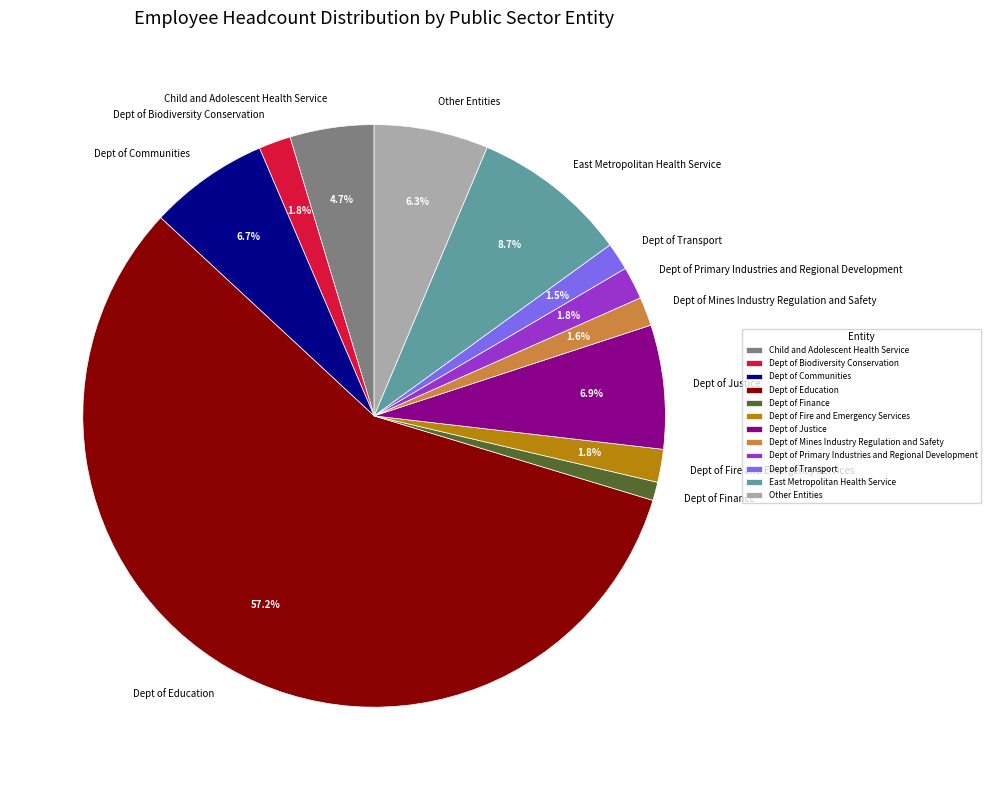

Is there a majority slice in this chart?

Yes